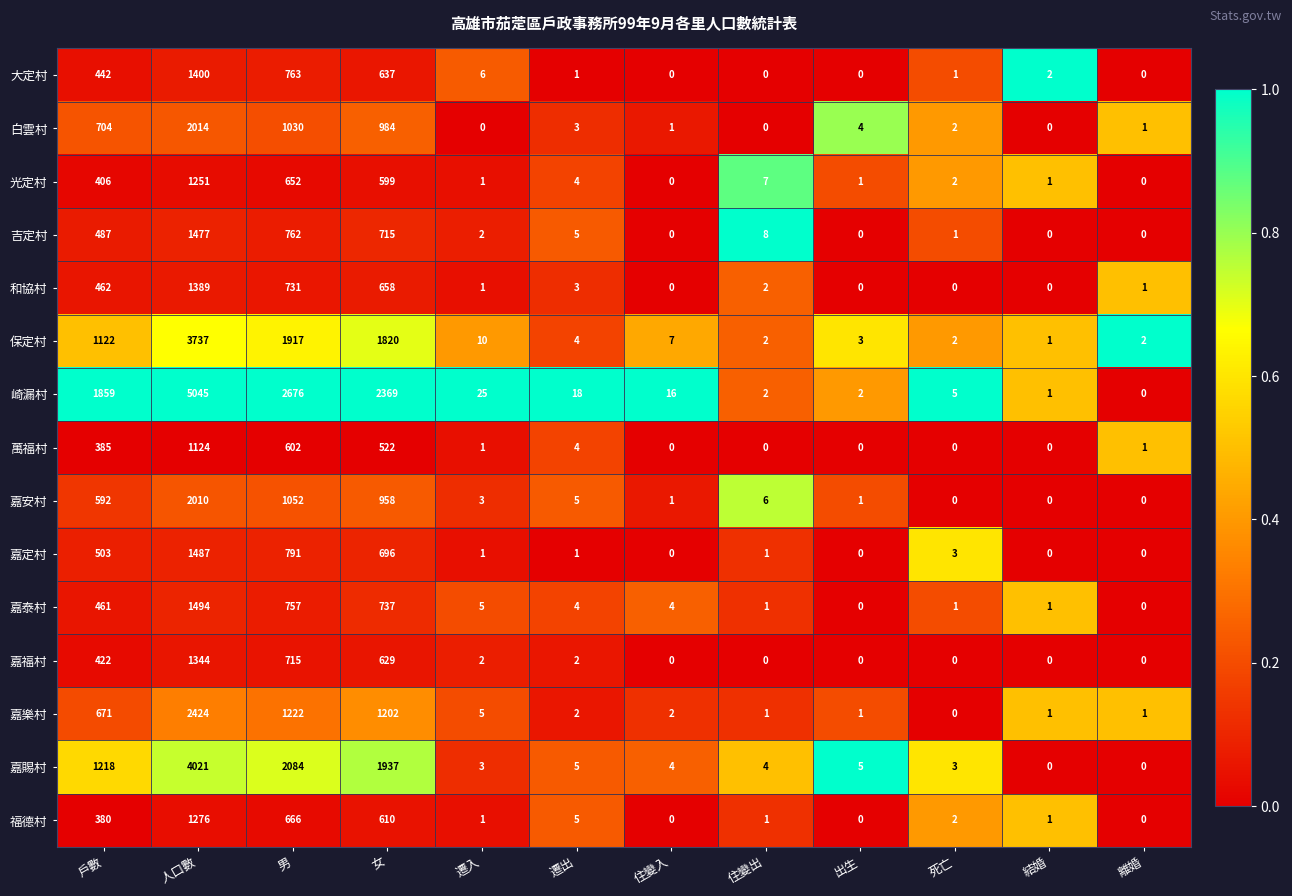

Which category has the highest value in the 福德村 series?

人口數